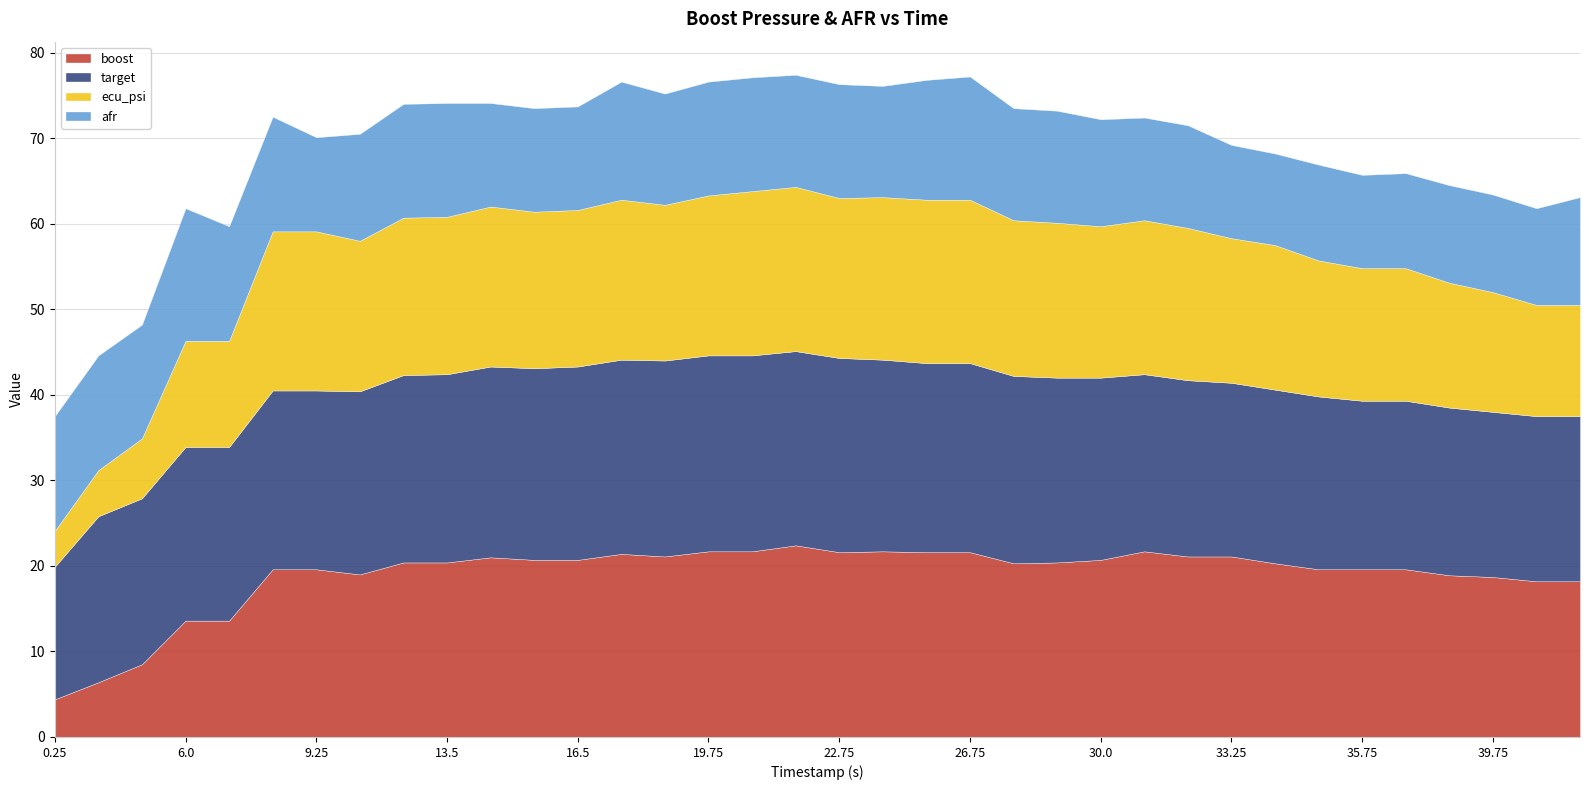

Which series has the largest range (max minus min)?

boost